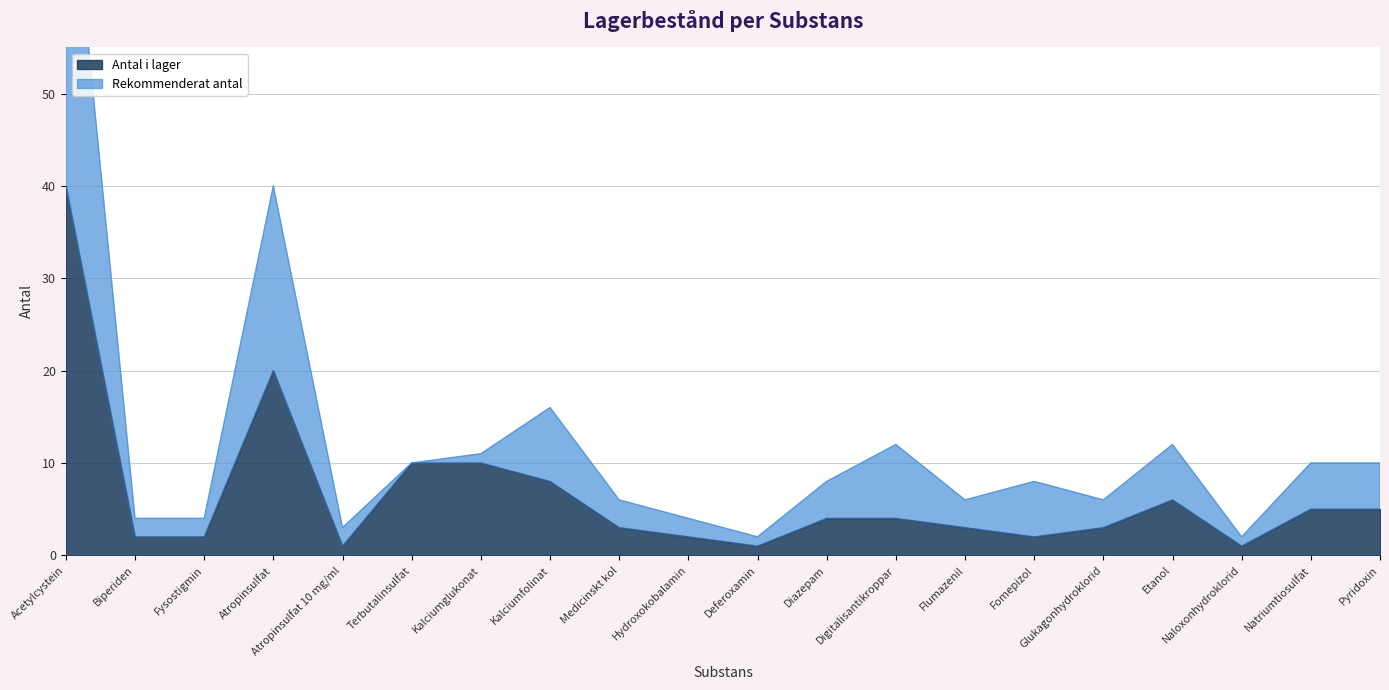

How many interior local valleys does the Rekommenderat antal series have?

5